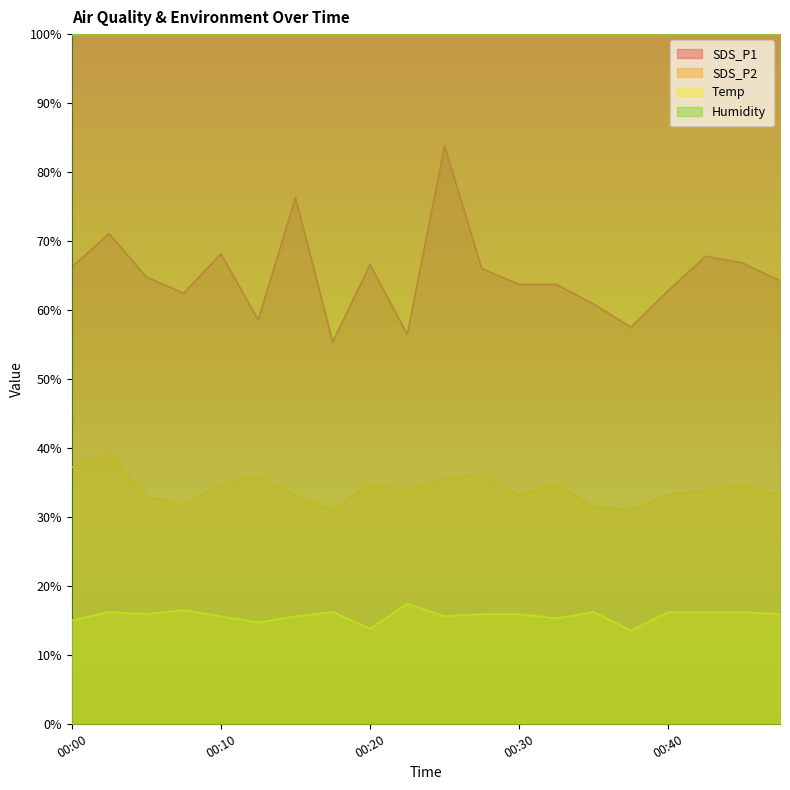

Where is the first local minimum for SDS_P1?

00:08